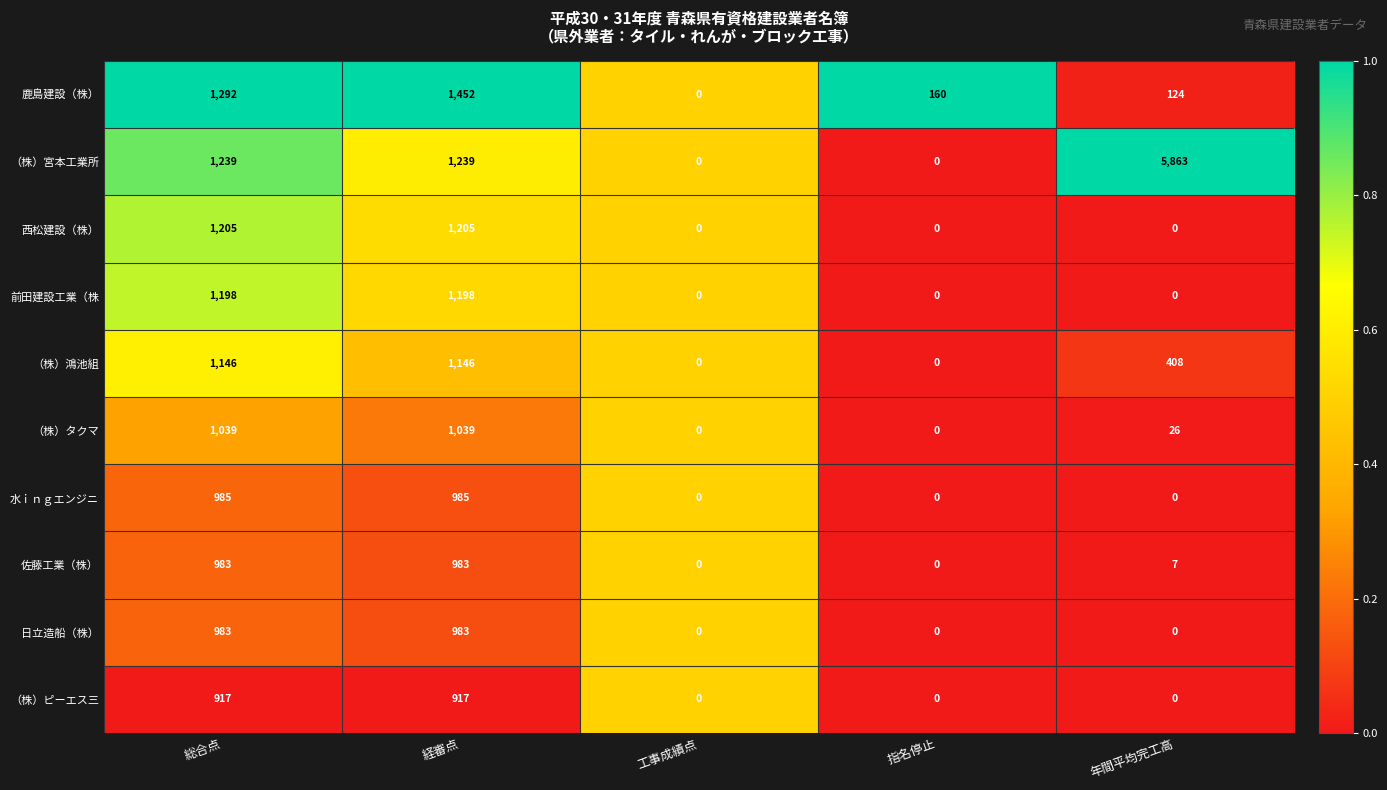

What is the difference between the second highest and minimum values in the 佐藤工業（株） series?

983